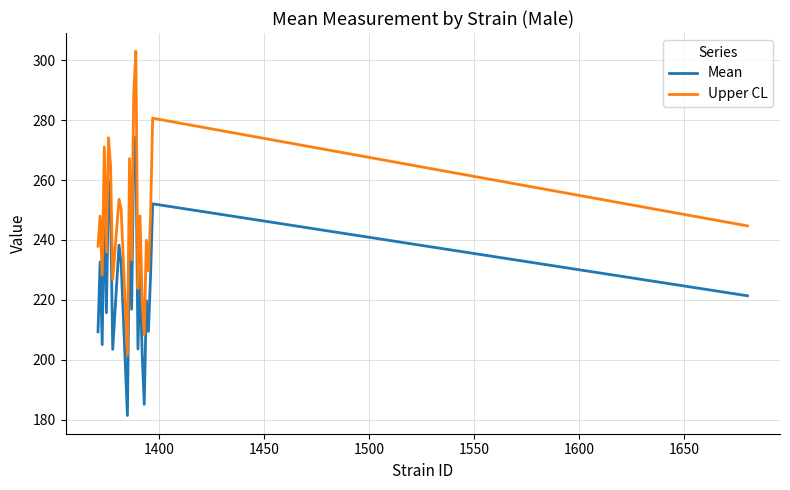

What is the difference between the second highest and second lowest values in the Upper CL series?

80.3